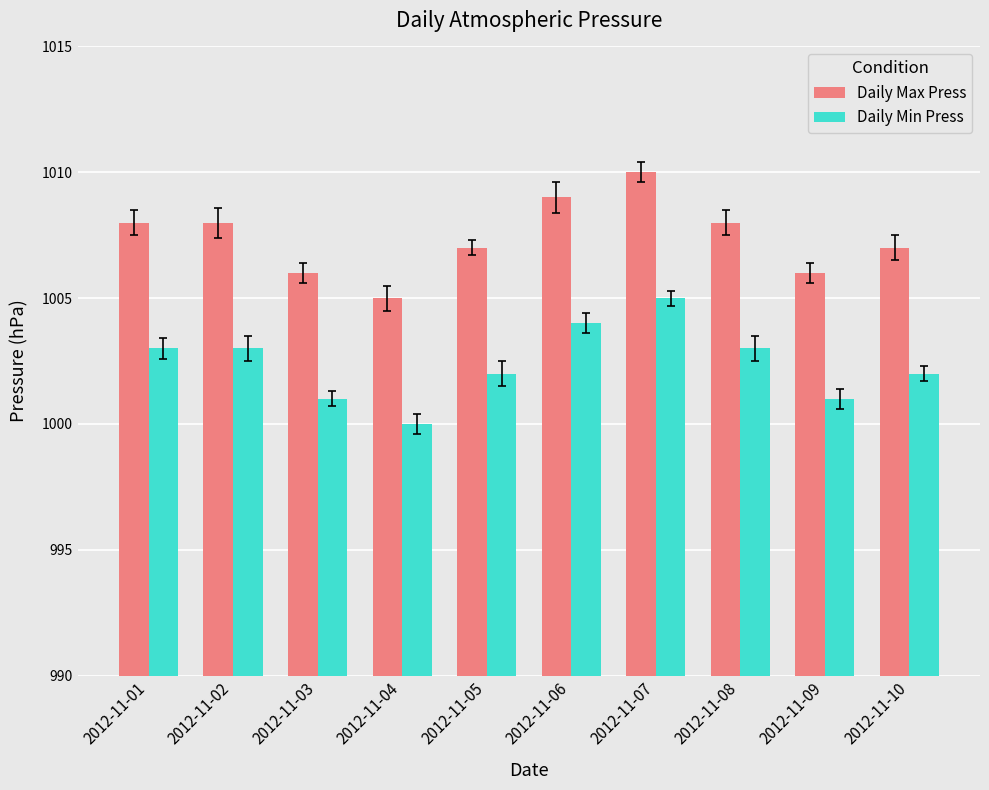

What is the sum of the Daily Max Press values at 2012-11-01 and 2012-11-07?

2018